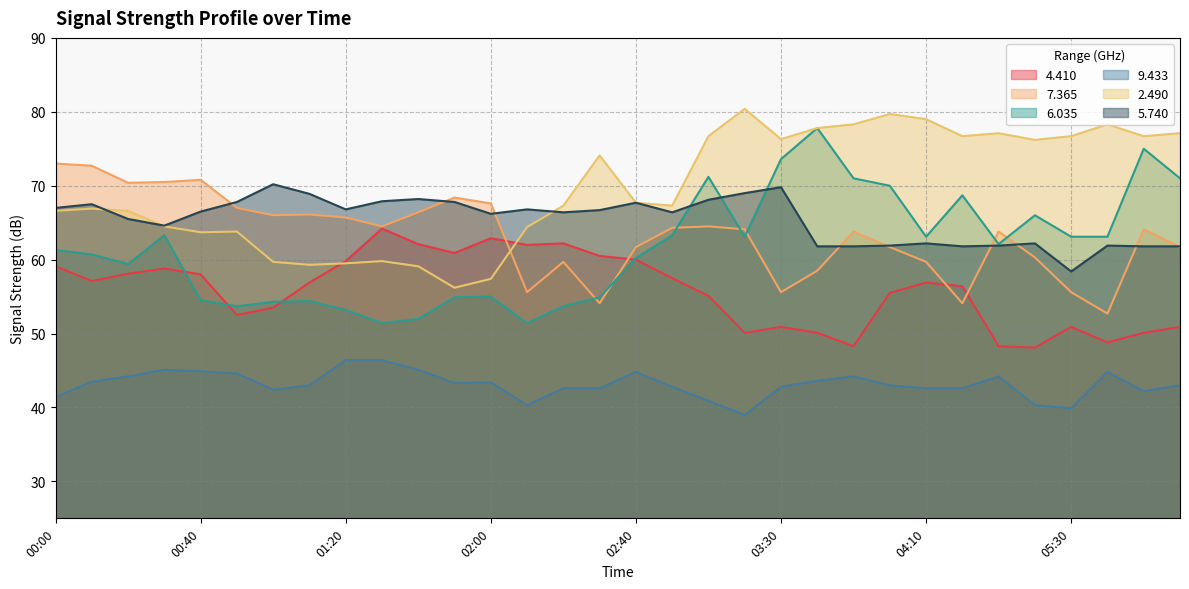

What is the difference between the 6.035 values at 04:00 and 02:10?

18.6